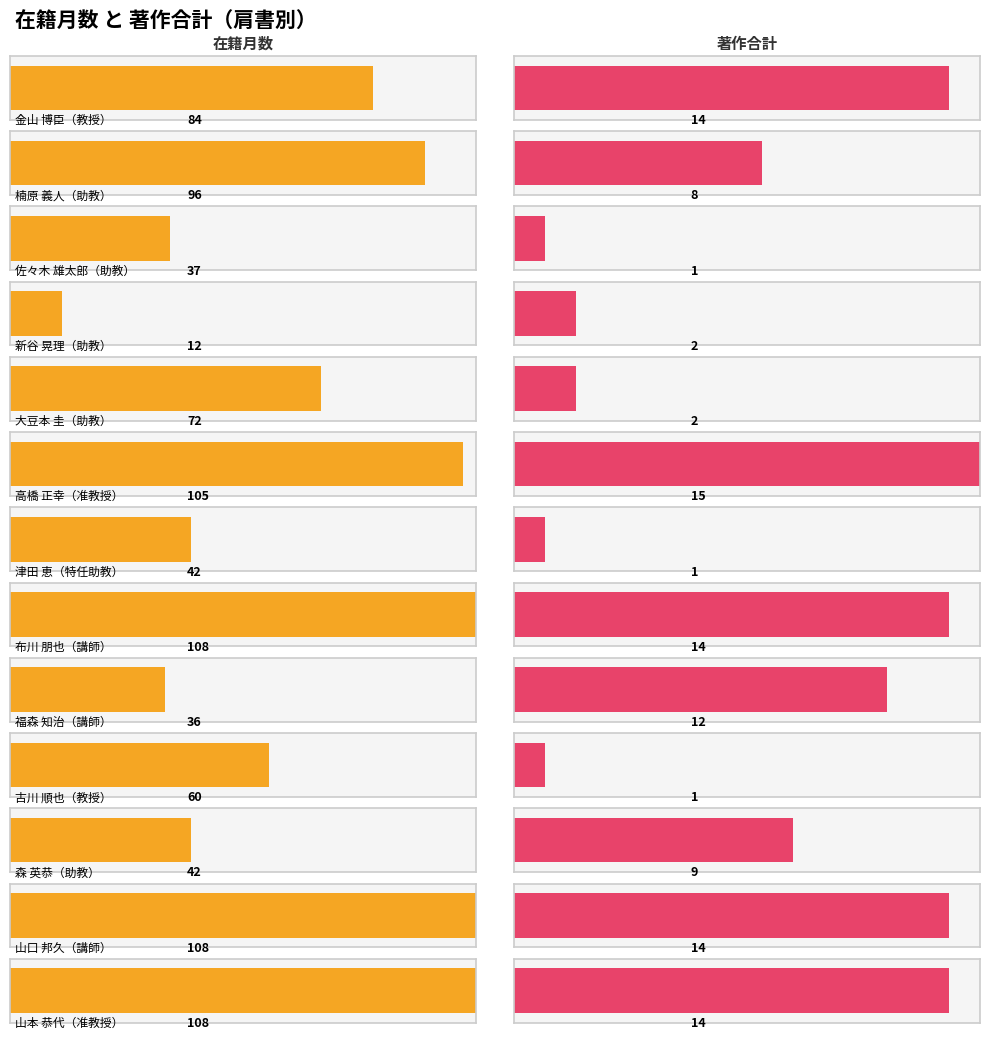

What is the value of the 在籍月数 bar at the 10th from the left?

60